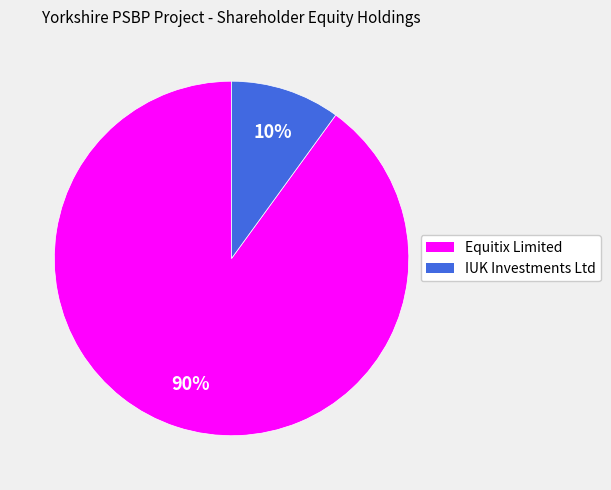

Rank the categories by value from lowest to highest.

IUK Investments Ltd, Equitix Limited